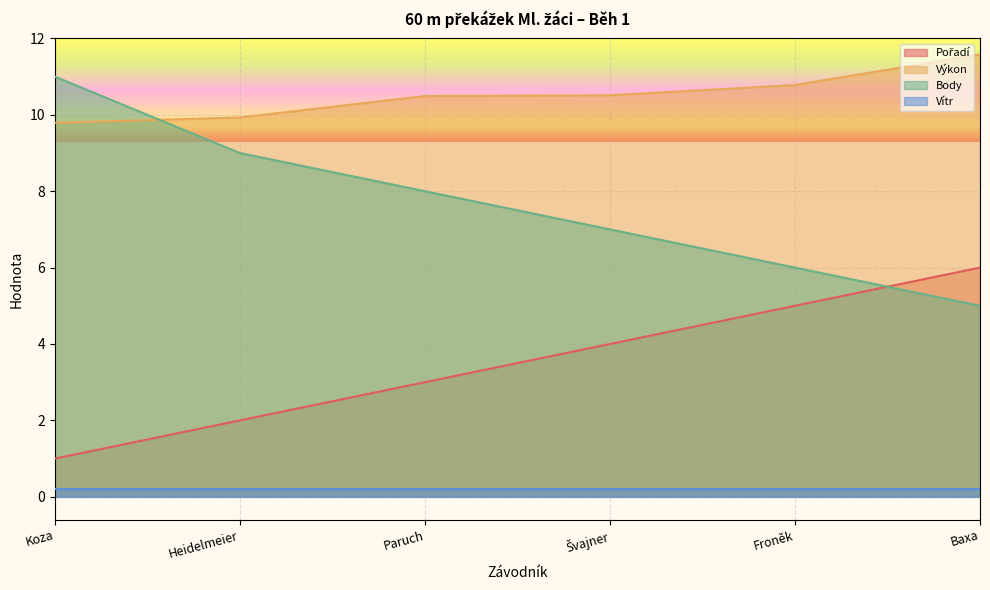

Is the value of Vítr at Baxa greater than the value of Výkon at Baxa?

No